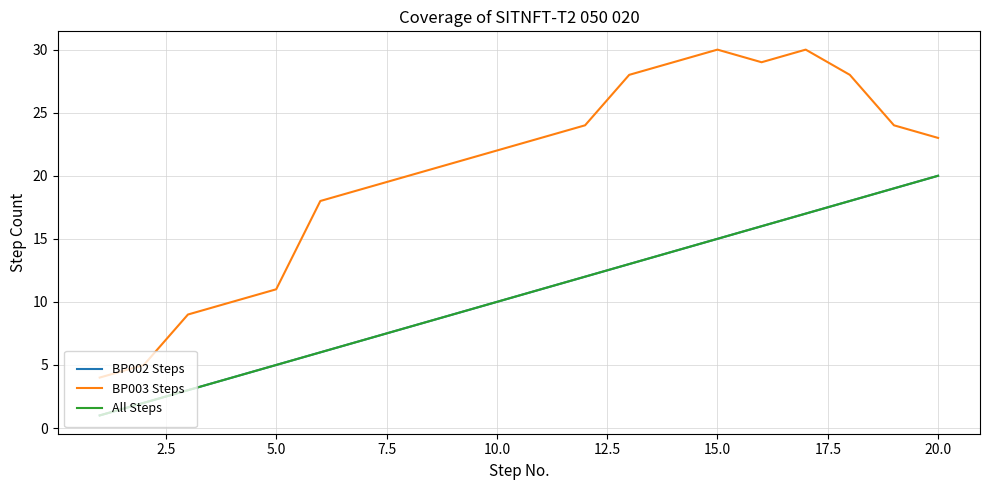

How many lines are shown in the chart?

3